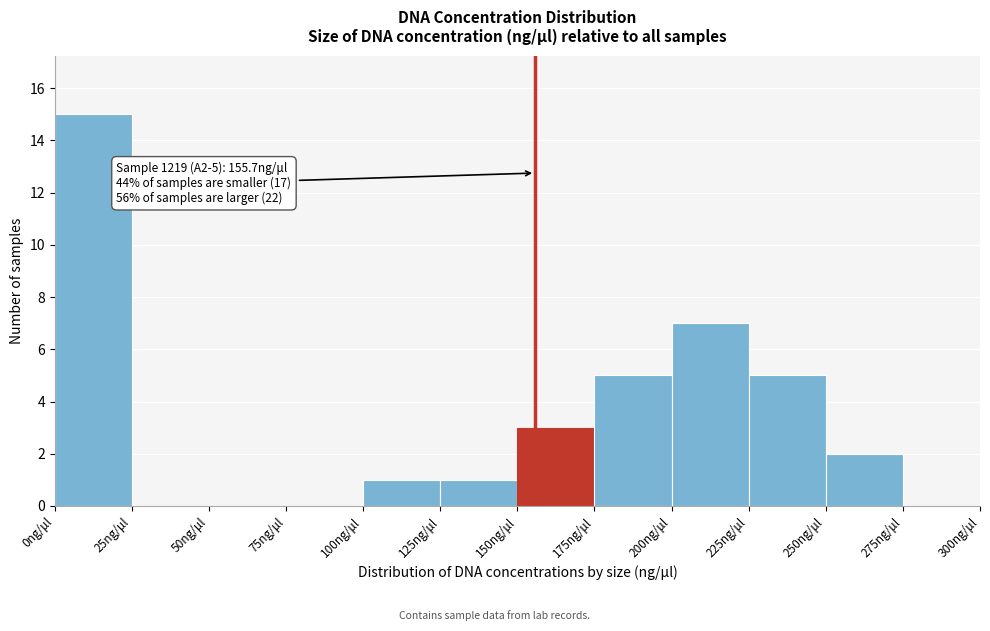

Which range on the x-axis has the tallest bar?

0 to 25